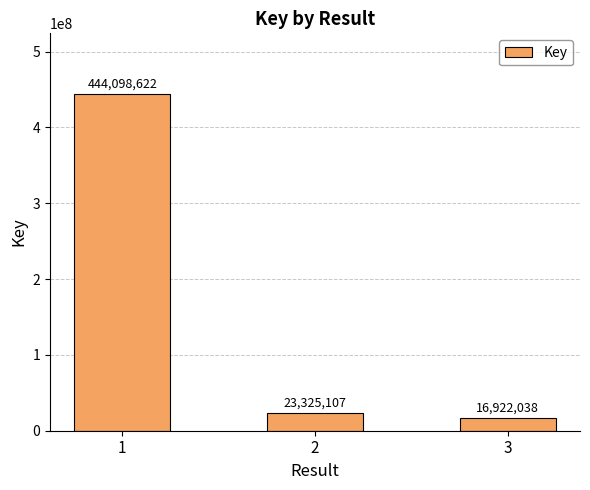

What is the difference between the maximum and minimum values?

427176584